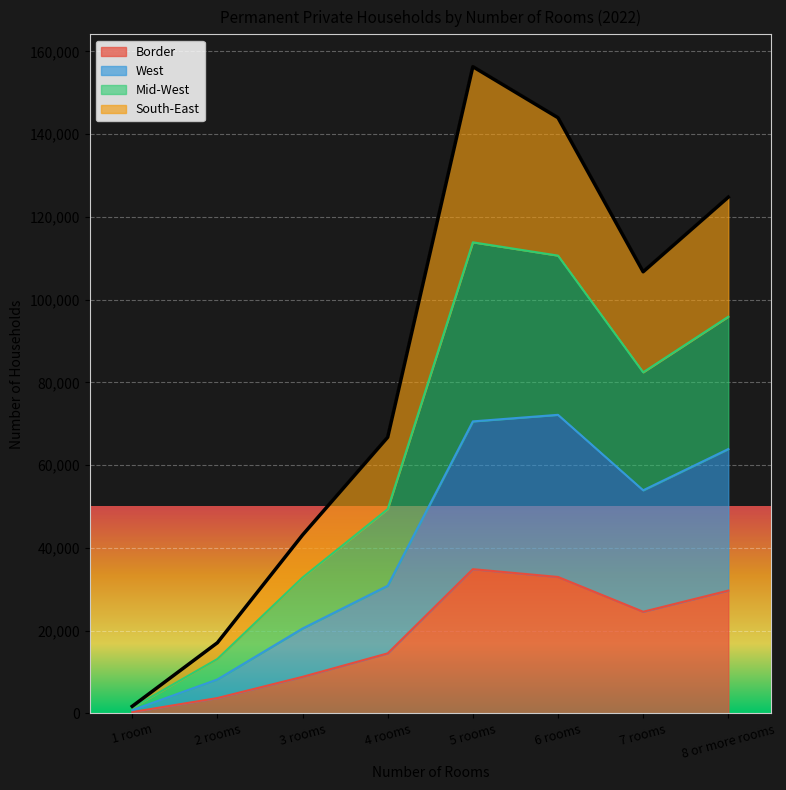

The value of Border at 8 or more rooms is 49479. True or false?

False